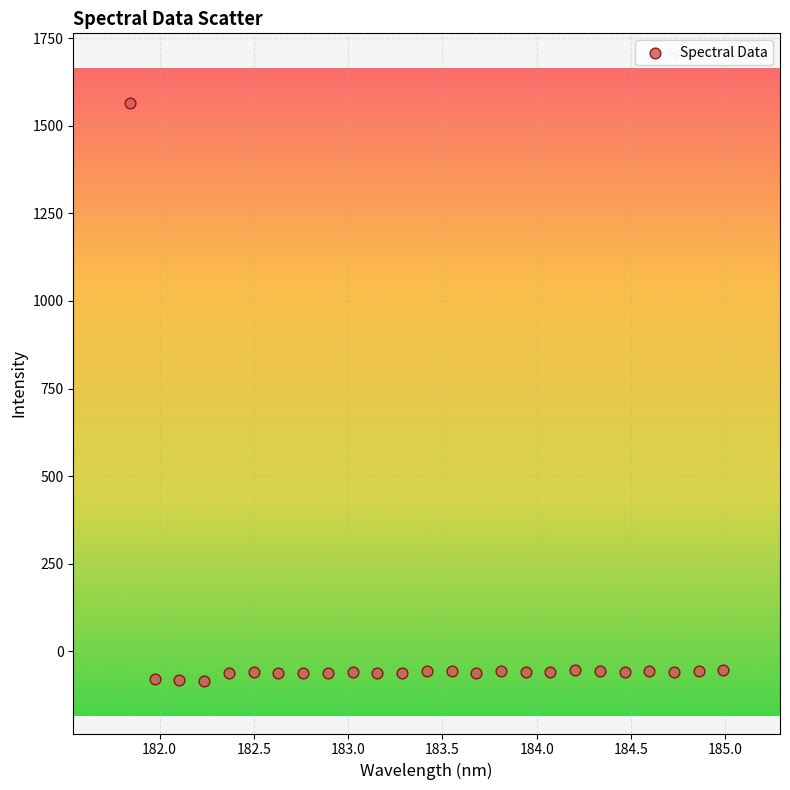

What is the range of X values (max minus min)?

3.1